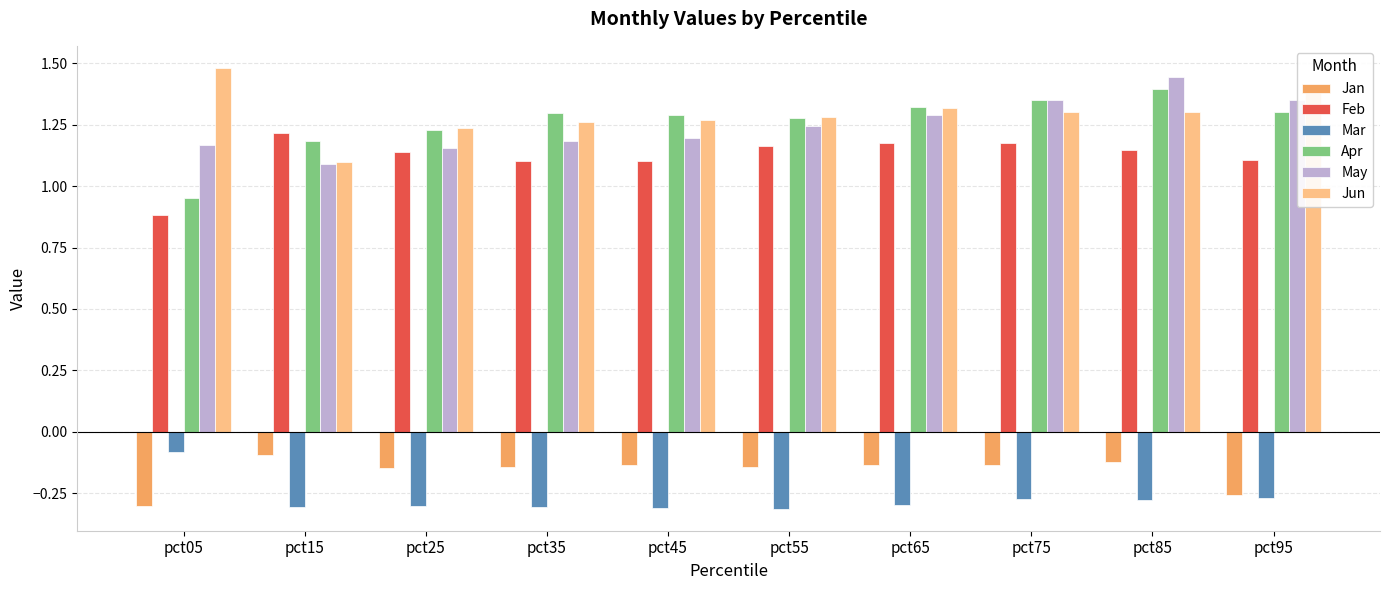

How many series are shown in this chart?

6